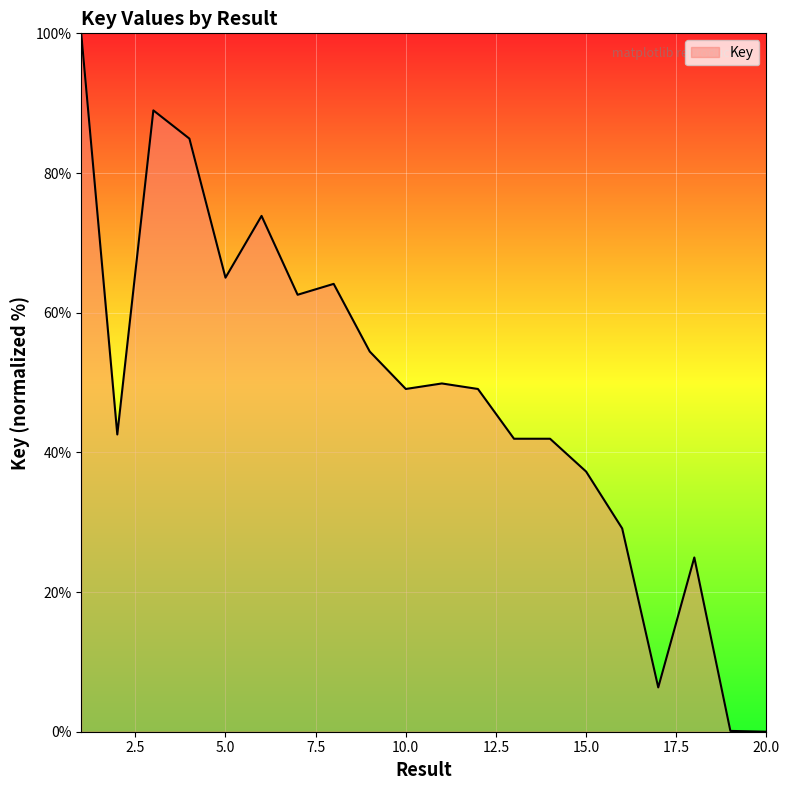

What is the greatest value displayed?

100.0